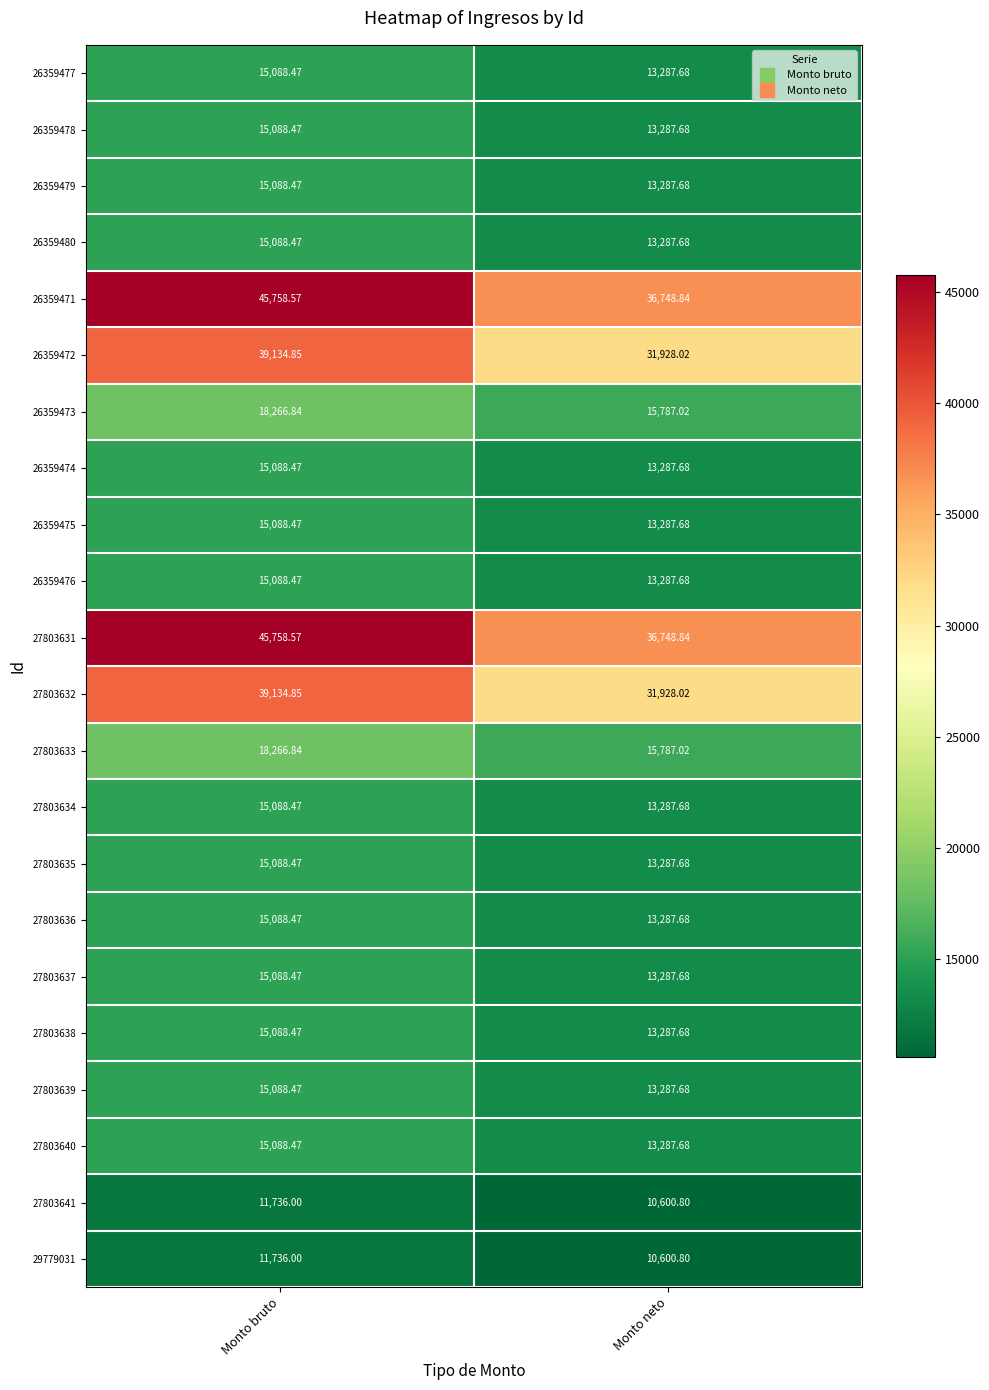

How many values in the 27803635 series are below 15088?

1